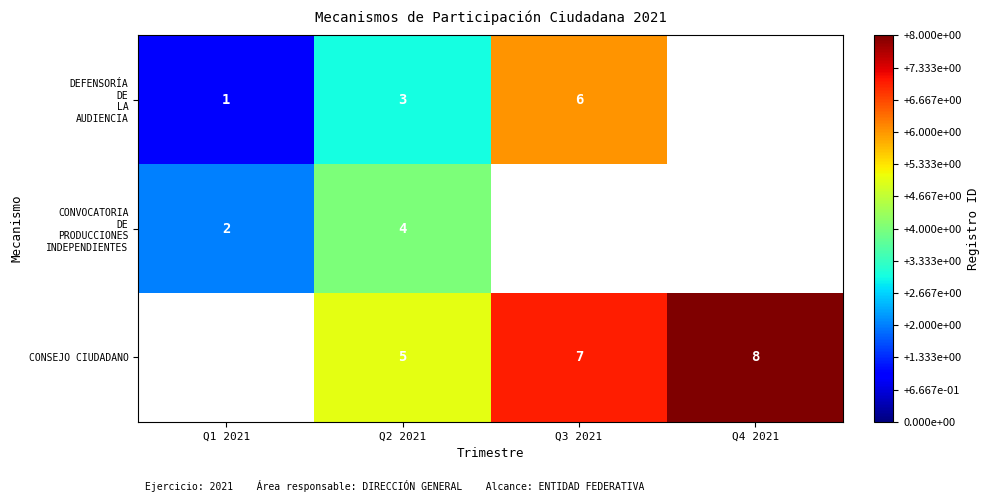

How many series are shown in this chart?

3